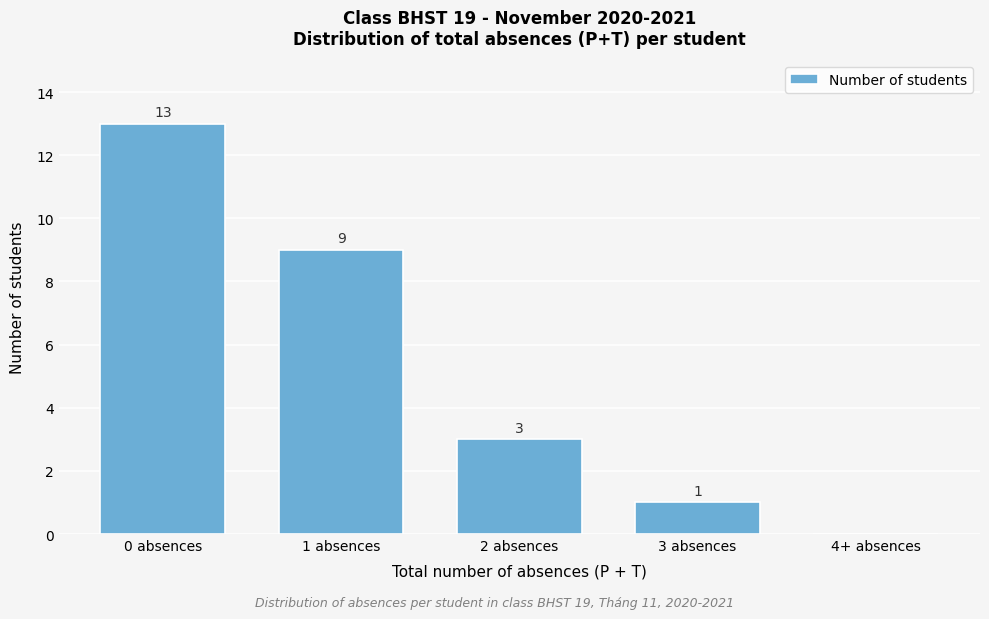

Reading left to right, transcribe all the data shown in this chart.

0 absences=13	1 absences=9	2 absences=3	3 absences=1	4+ absences=0